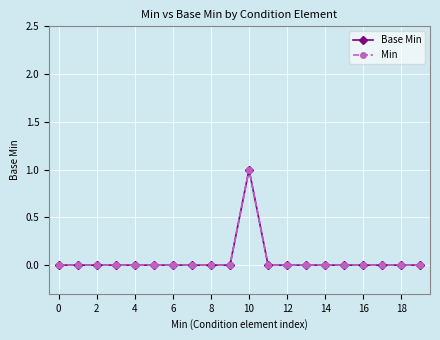

Is this an area chart (filled region under the line)?

No